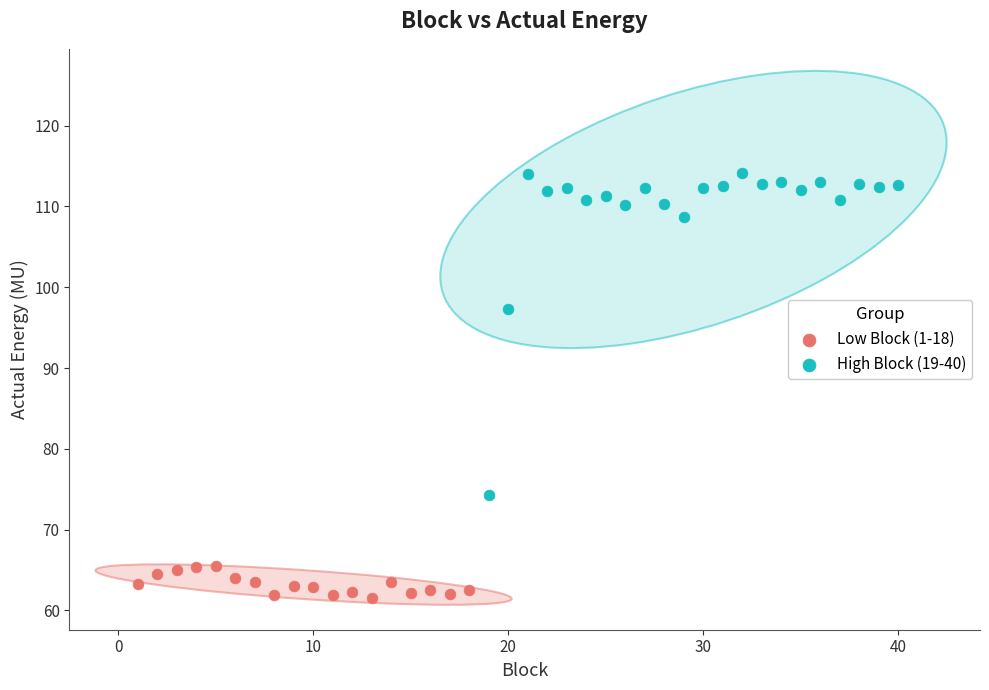

Which series has the widest spread of Y values?

High Block (19-40)